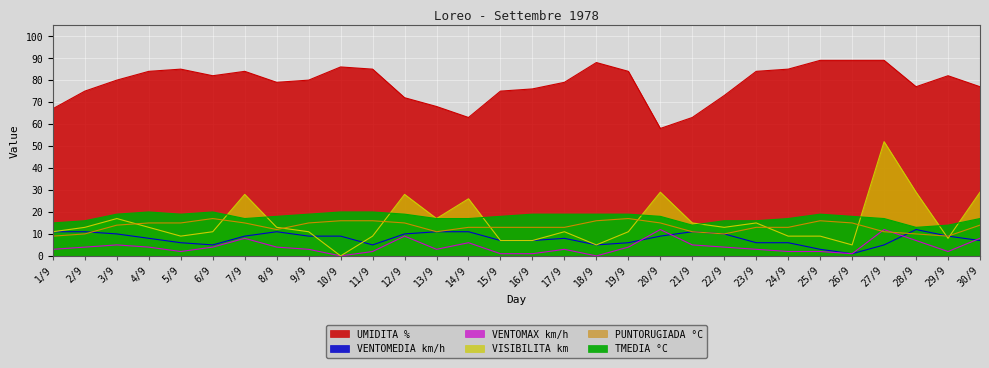

Which series has the largest range (max minus min)?

VISIBILITA km